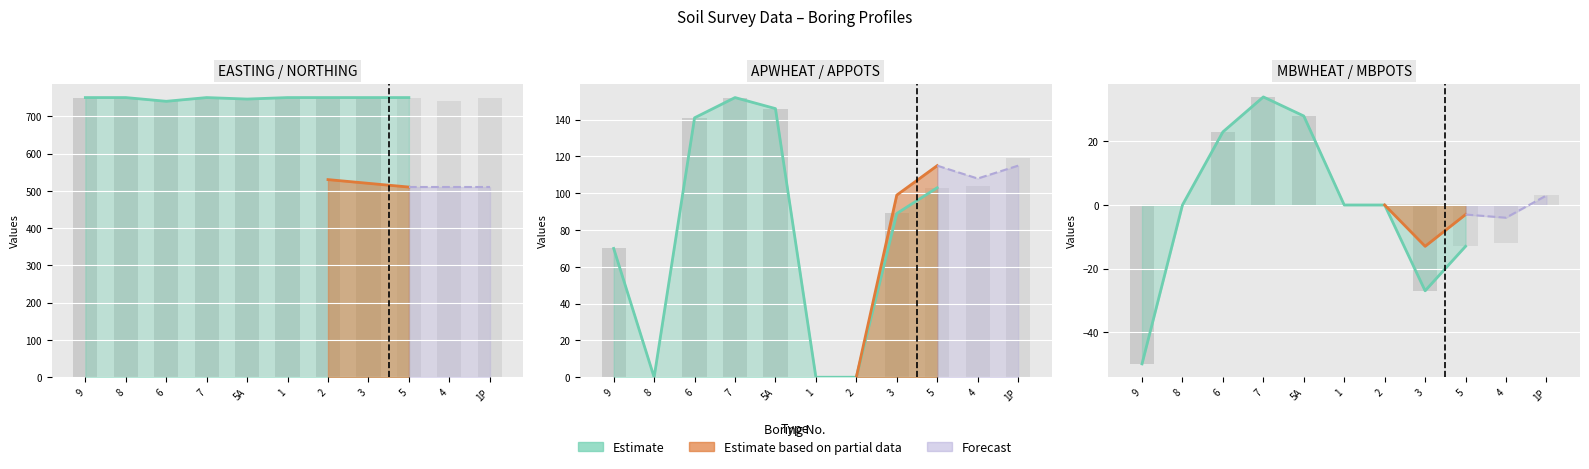

Which label corresponds to the smallest value in the chart?

9